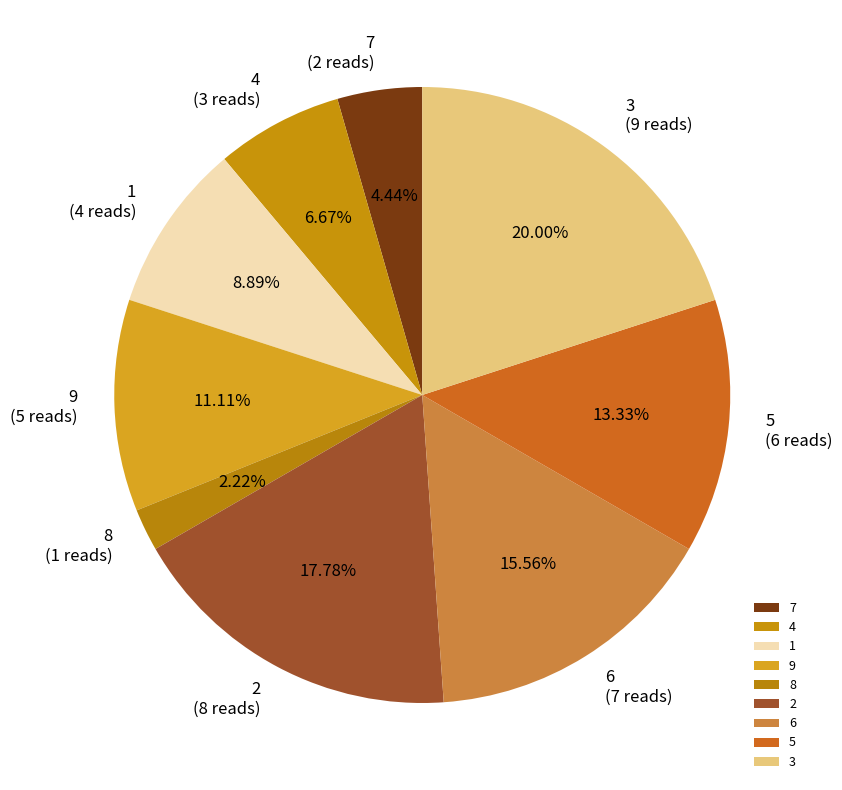

What is the total percentage of 8 and 9?

13.3%